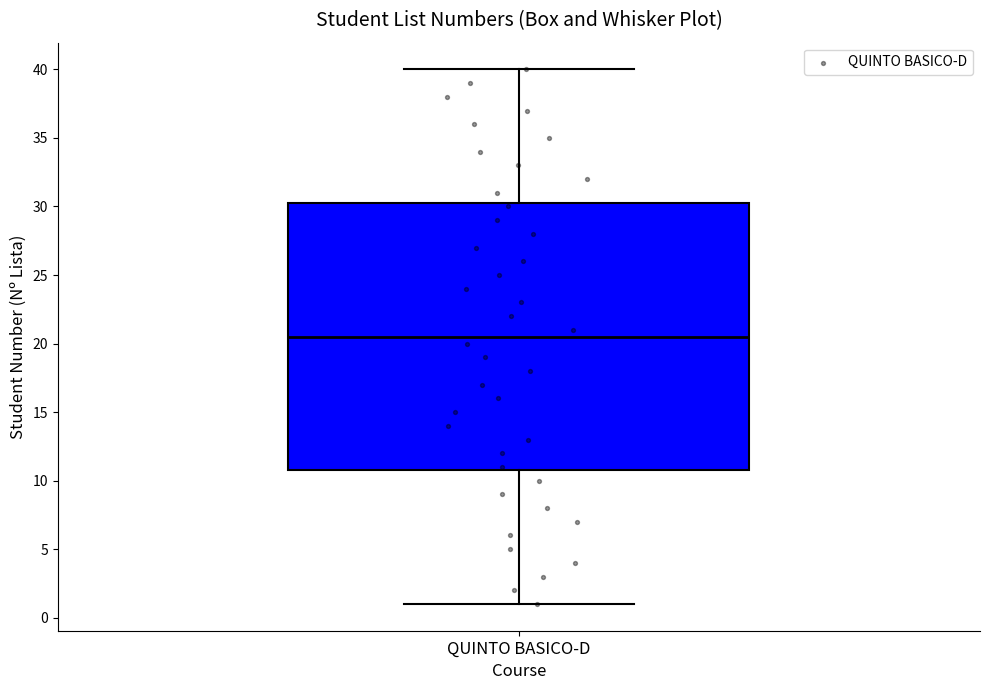

Transcribe this box plot: give where the median line is, the range the box spans, and where the two whiskers end, as read against the y-axis. The values are not printed on the chart, so give them approximately, as read against the axis.

median 20.5, box 11.0 to 30.5, whiskers 1.0 to 40.0